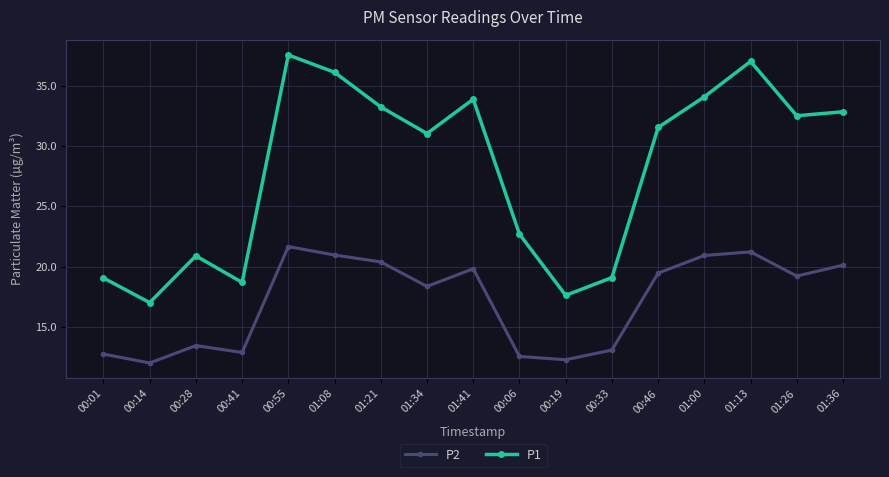

Is the value of P2 at 01:36 greater than the value of P1 at 01:00?

No